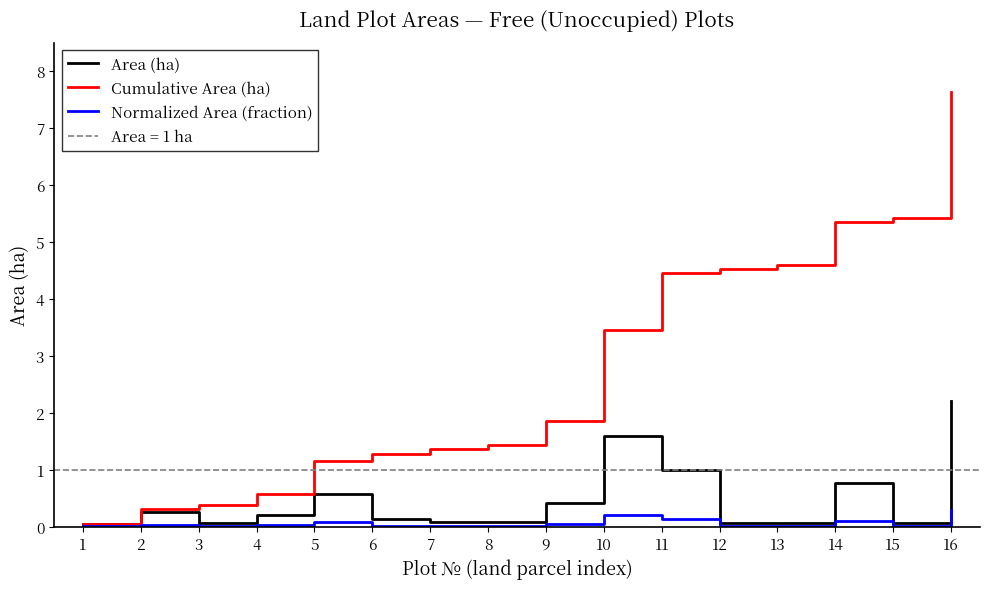

Reading right to left, transcribe all the data shown in this chart.

Area (ha): 2.2	0.1	0.8	0.1	0.1	1.0	1.6	0.4	0.1	0.1	0.1	0.6	0.2	0.1	0.3	0.0
Cumulative Area (ha): 7.6	5.4	5.4	4.6	4.5	4.5	3.5	1.9	1.4	1.4	1.3	1.2	0.6	0.4	0.3	0.0
Normalized Area (fraction): 0.3	0.0	0.1	0.0	0.0	0.1	0.2	0.1	0.0	0.0	0.0	0.1	0.0	0.0	0.0	0.0